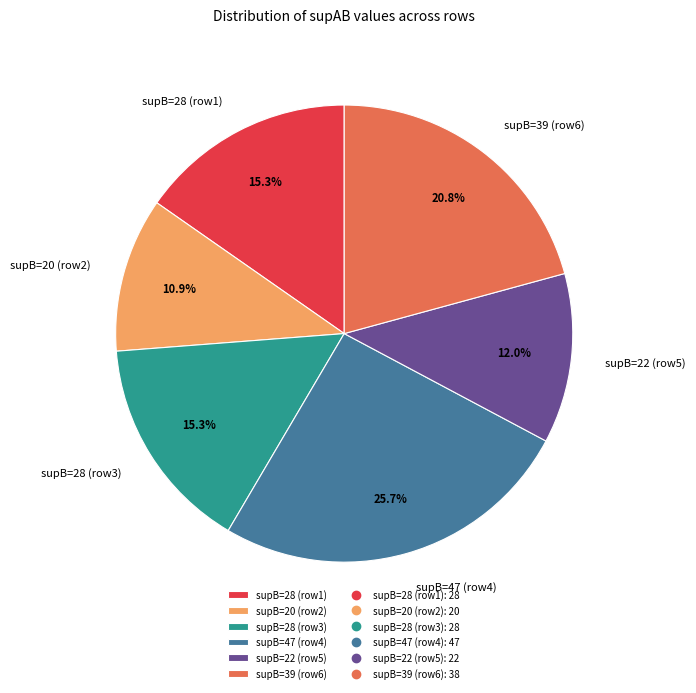

Is there a majority slice in this chart?

No